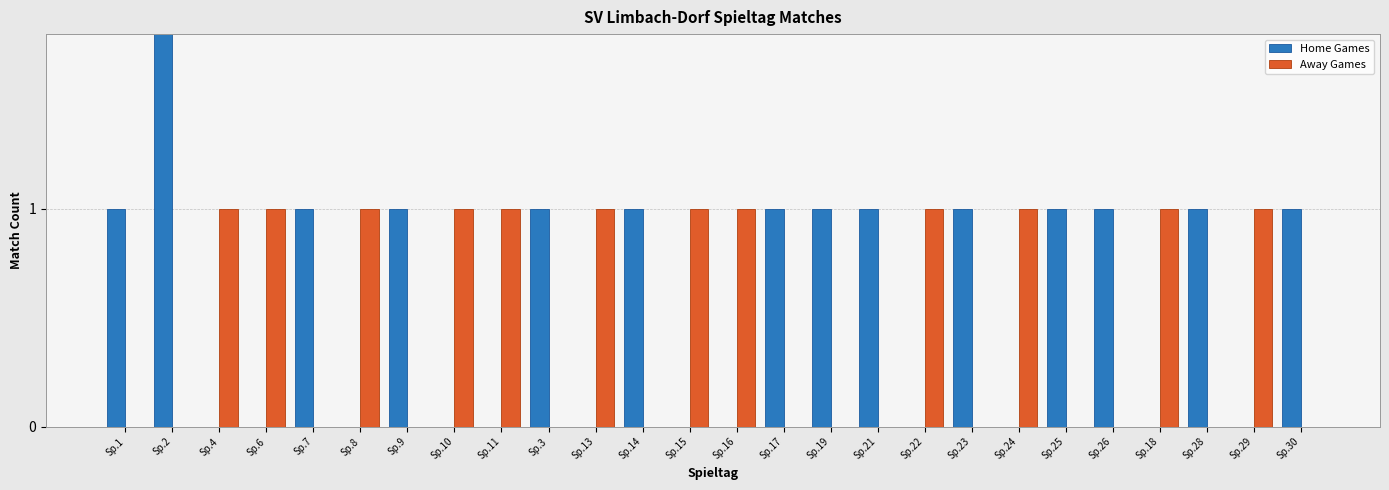

Where is Away Games nearest to the value 0?

Sp.1